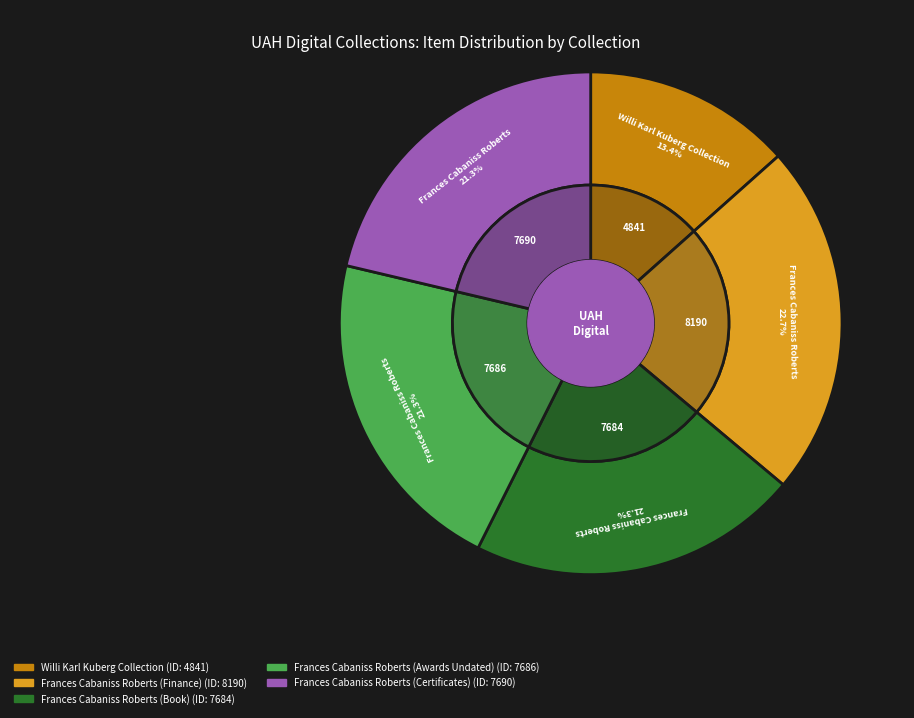

What is the smallest slice in the pie chart?

Willi Karl Kuberg Collection